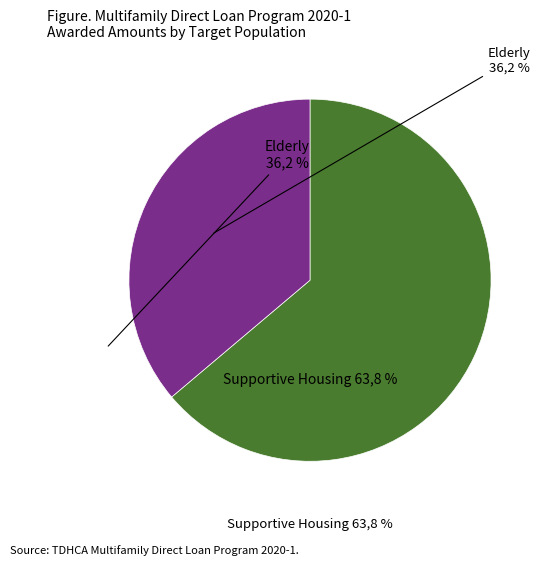

Is it true that CHDO is 12% of the pie?

False